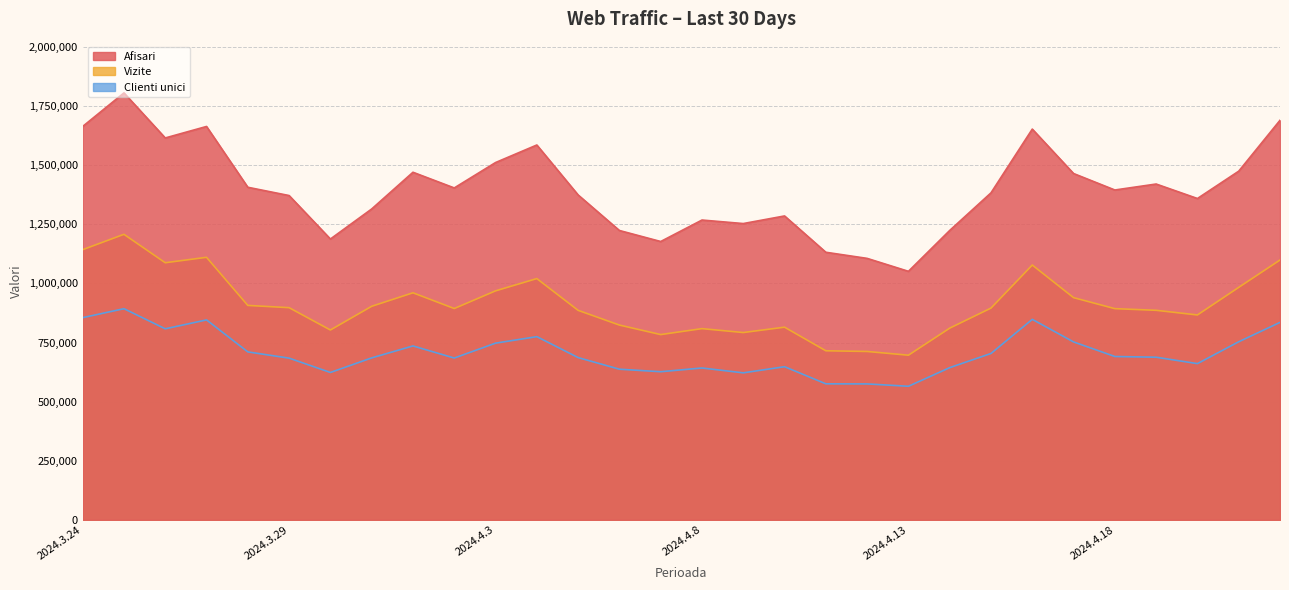

At which category does Vizite reach its first local peak?

2024.3.25